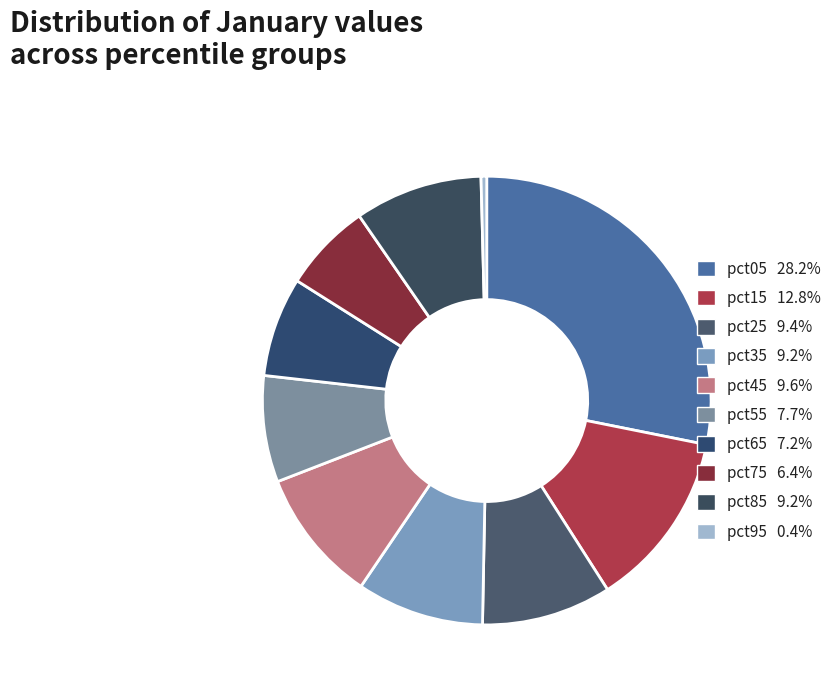

To the nearest percent, what percentage of the pie is pct25?

9%